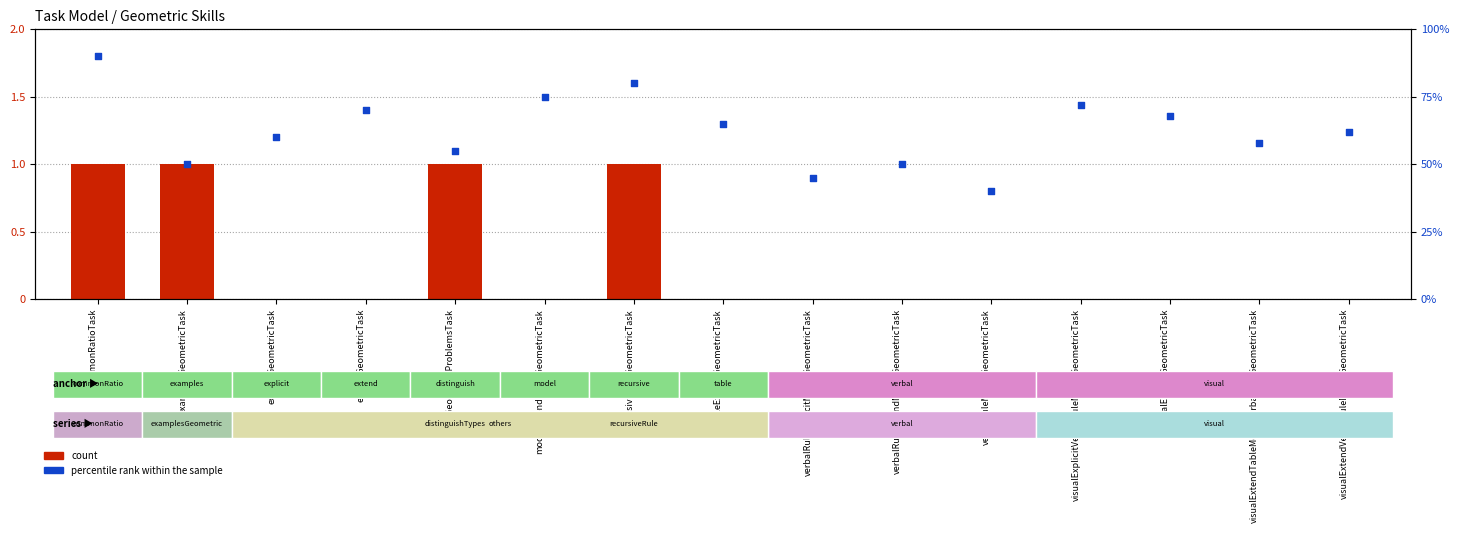

Which series reaches the maximum Y coordinate?

percentile rank within the sample